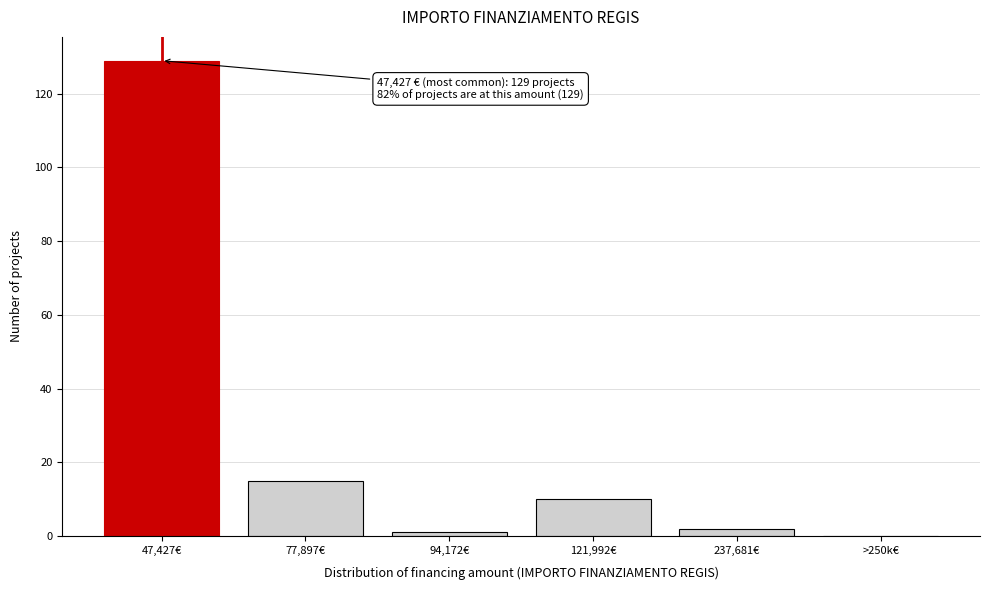

Reading right to left, what are all the values shown in this chart?

>250k€=0	237,681€=2	121,992€=10	94,172€=1	77,897€=15	47,427€=129